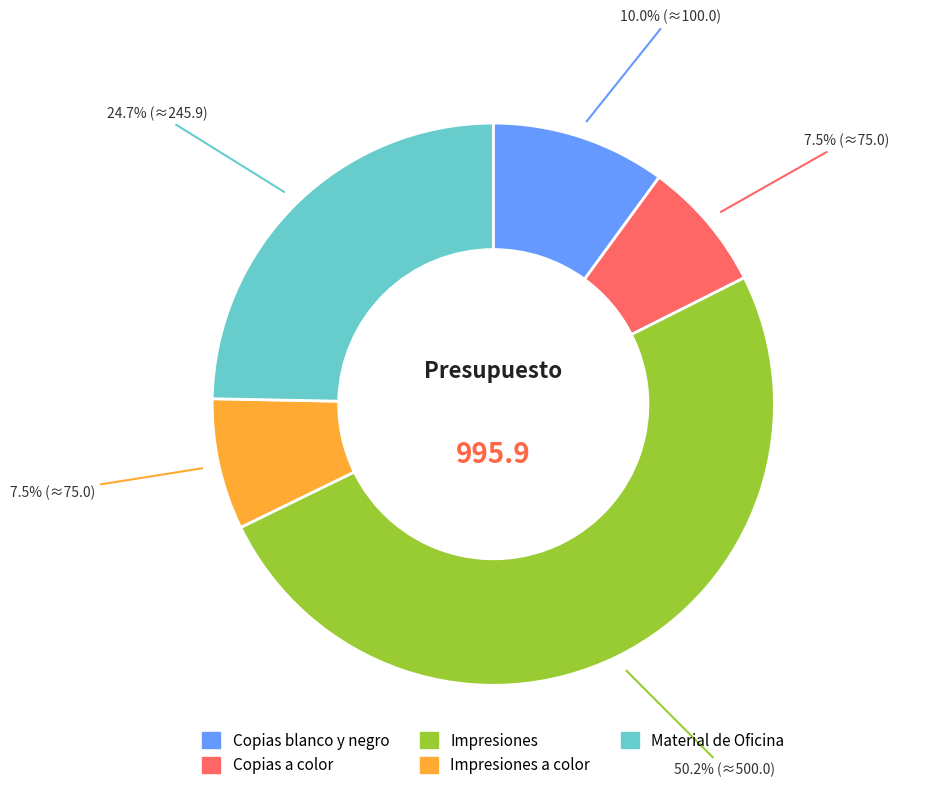

How many segments does this pie chart have?

5